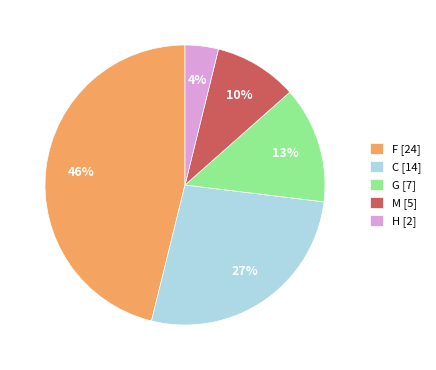

To the nearest percent, what percentage of the pie is F [24]?

46%